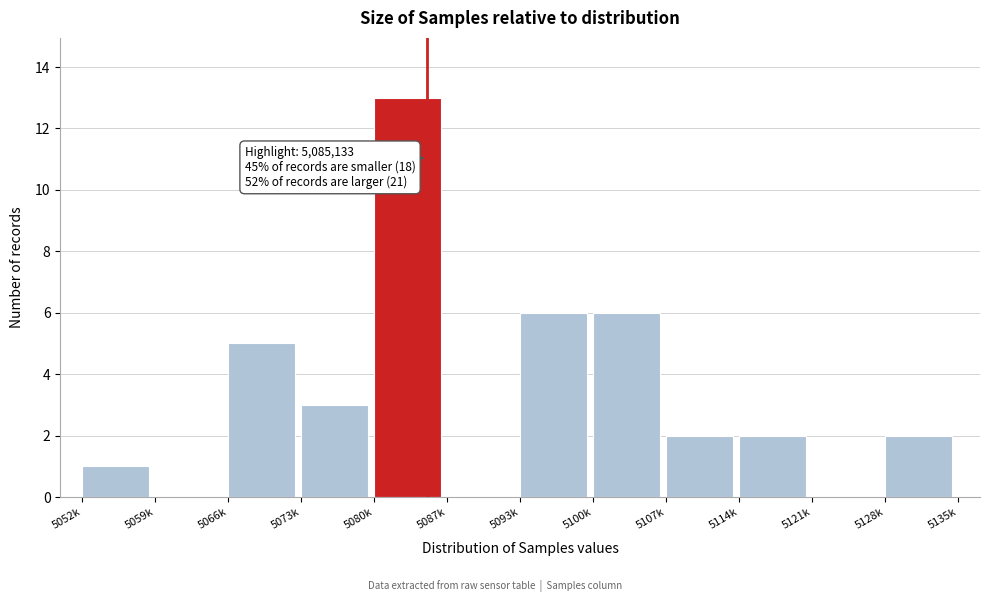

Reading right to left, list all the values displayed in this chart.

5128k=2	5121k=0	5114k=2	5107k=2	5100k=6	5093k=6	5087k=0	5080k=13	5073k=3	5066k=5	5059k=0	5052k=1